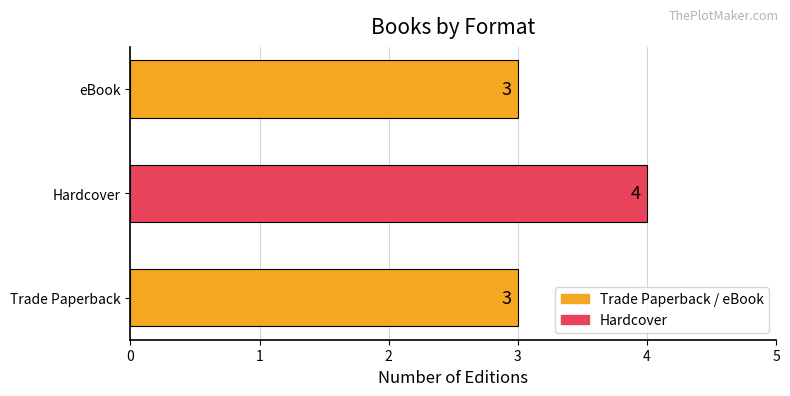

What value does the data have at Trade Paperback?

3